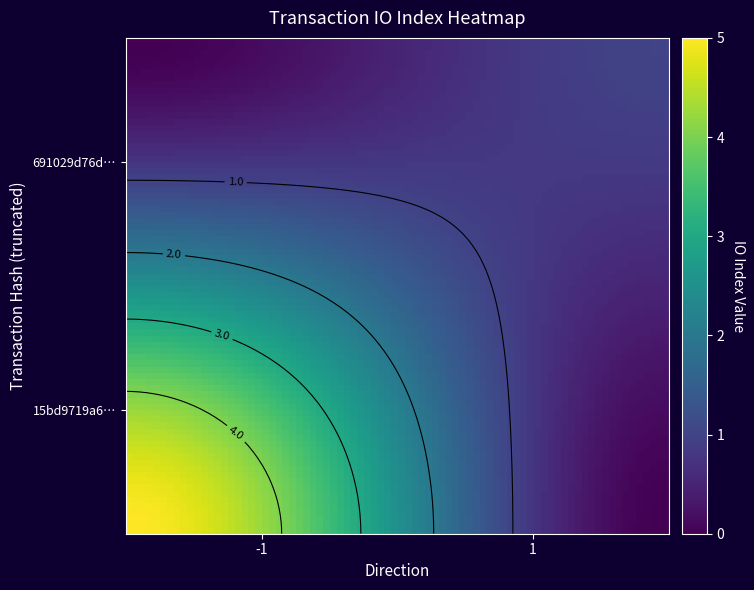

Reading left to right, list all the values displayed in this chart.

15bd9719a666997e0e88c02b6e8927bdac0663b: -1	5
691029d76d51a36697086fbda5e524c1d5f58e7: 1	1